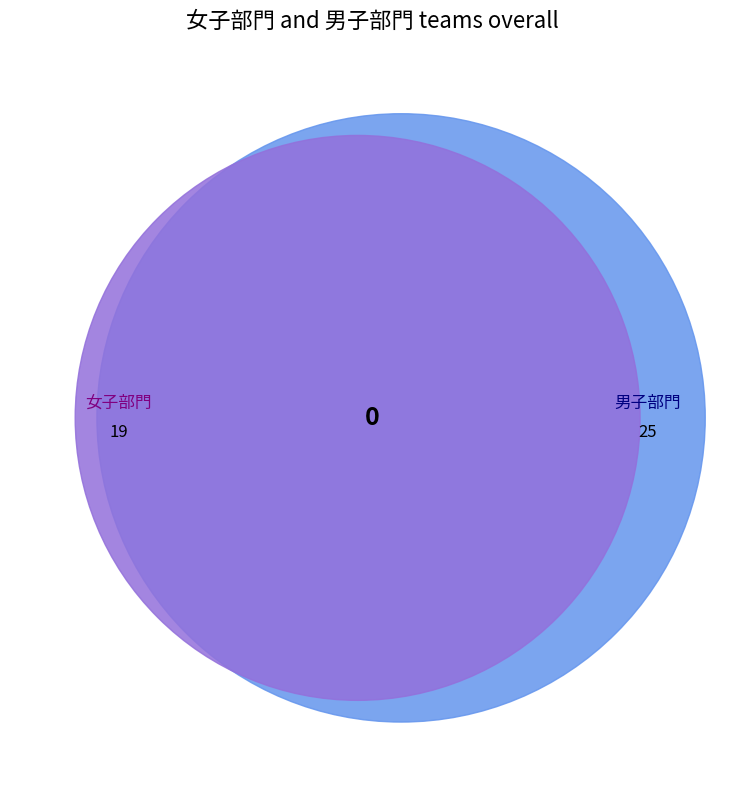

Rank the categories by value from highest to lowest.

男子部門, 女子部門